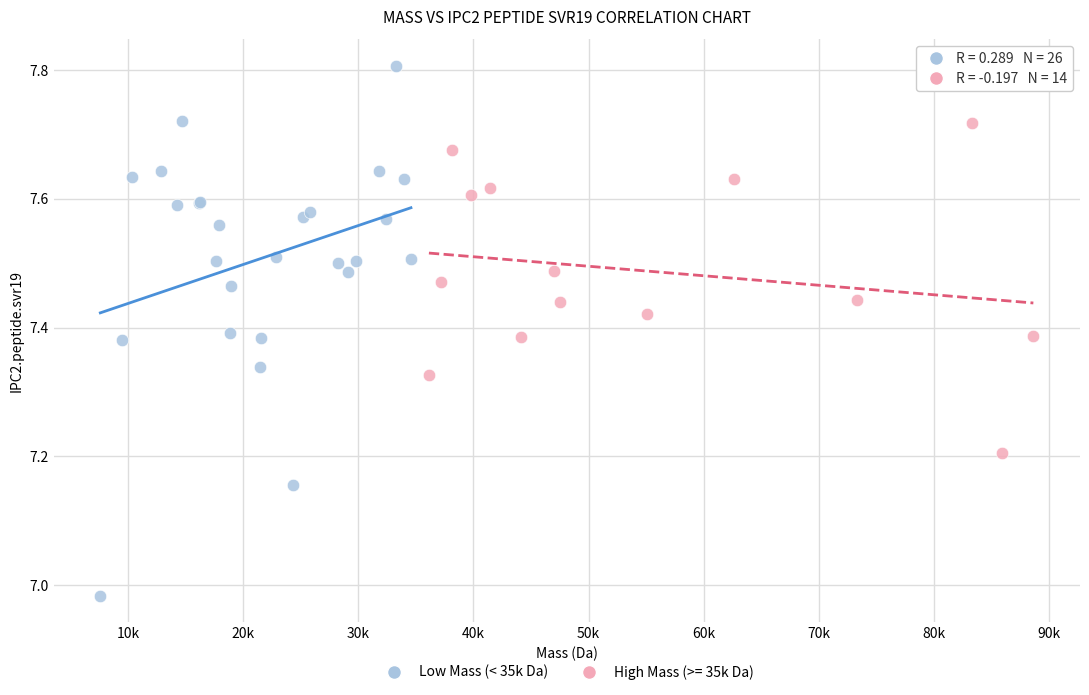

Which series contains the highest Y value?

Low Mass (< 35k Da)